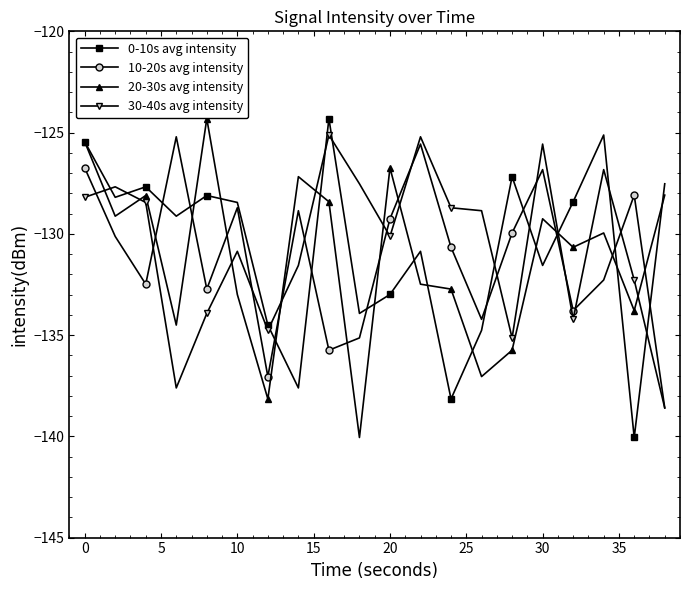

What is the value of the 30-40s avg intensity point at the 3rd from the left?

-128.5